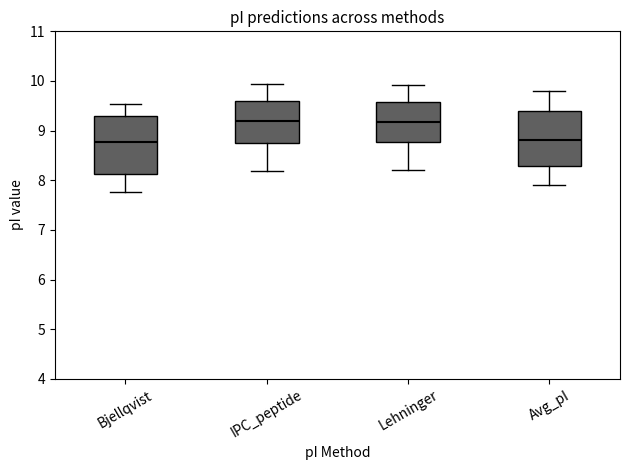

Reading left to right, transcribe this box plot: for each box, give where its median line is, the range the box spans, and where its two whiskers end, as read against the y-axis. The values are not printed on the chart, so give them approximately, as read against the axis.

Bjellqvist: median 8.8, box 8.1 to 9.3, whiskers 7.8 to 9.5
IPC_peptide: median 9.2, box 8.7 to 9.6, whiskers 8.2 to 9.9
Lehninger: median 9.2, box 8.8 to 9.6, whiskers 8.2 to 9.9
Avg_pI: median 8.8, box 8.3 to 9.4, whiskers 7.9 to 9.8